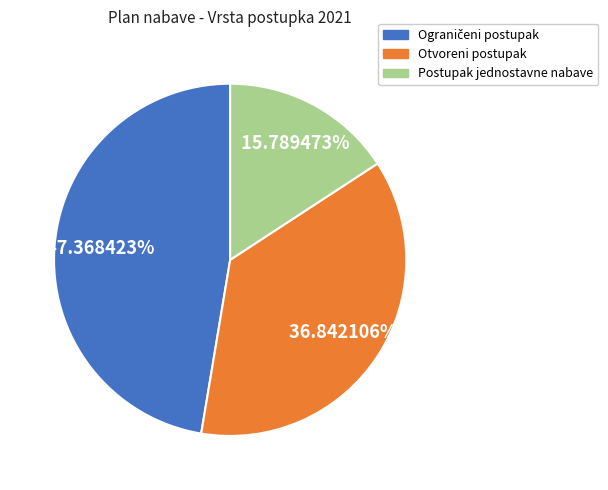

To the nearest percent, what is the average slice percentage?

33%